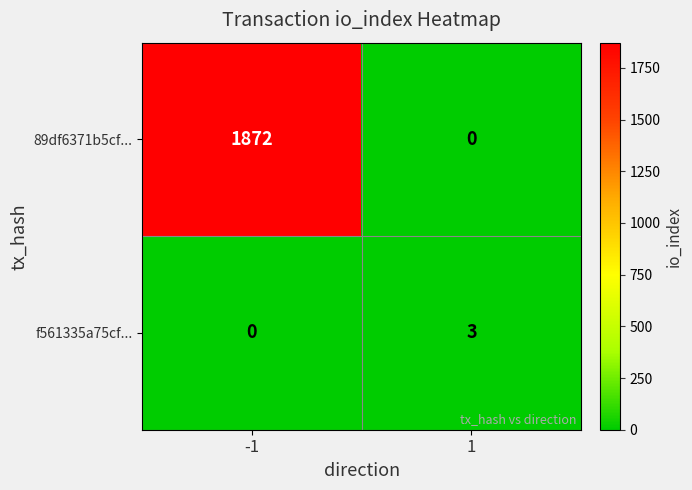

What is the difference between the maximum and minimum values in the 89df6371b5cf... series?

1872